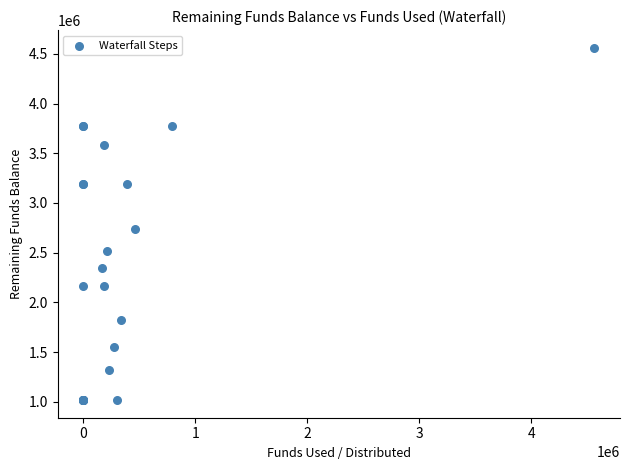

What Y value in the scatter plot is closest to 2789242?

2734571.1